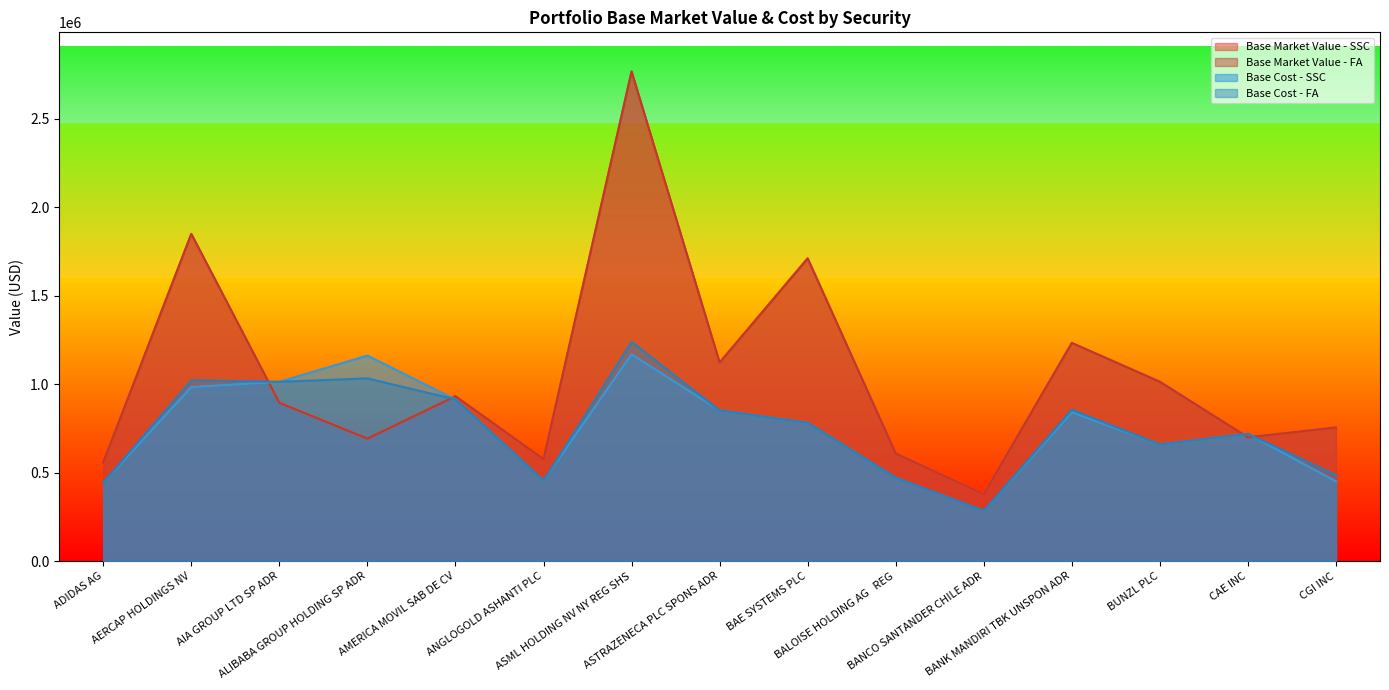

At AMERICA MOVIL SAB DE CV, list the series in order from smallest to largest.

Base Cost - SSC, Base Cost - FA, Base Market Value - SSC, Base Market Value - FA